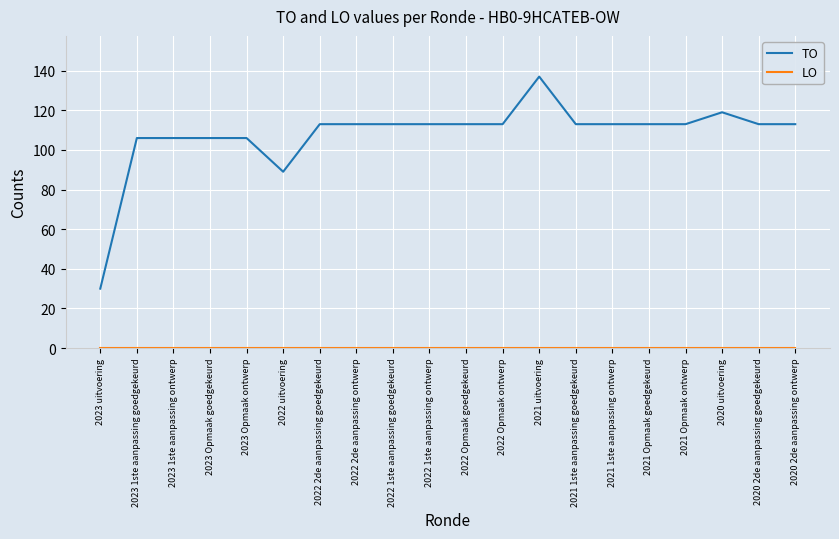

What is the sum of all TO values?

2155